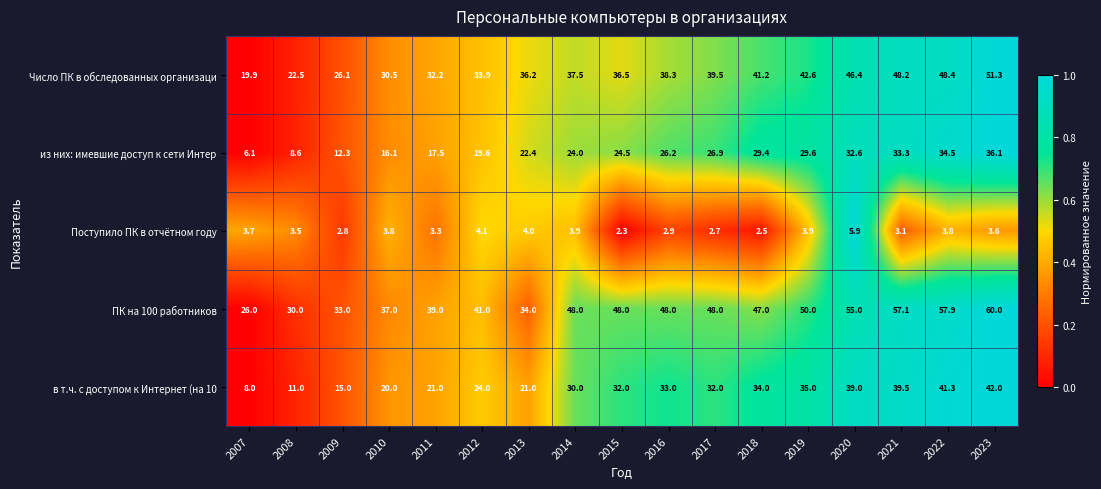

List the labels in order of из них: имевшие доступ к сети Интер value, smallest first.

2007, 2008, 2009, 2010, 2011, 2012, 2013, 2014, 2015, 2016, 2017, 2018, 2019, 2020, 2021, 2022, 2023